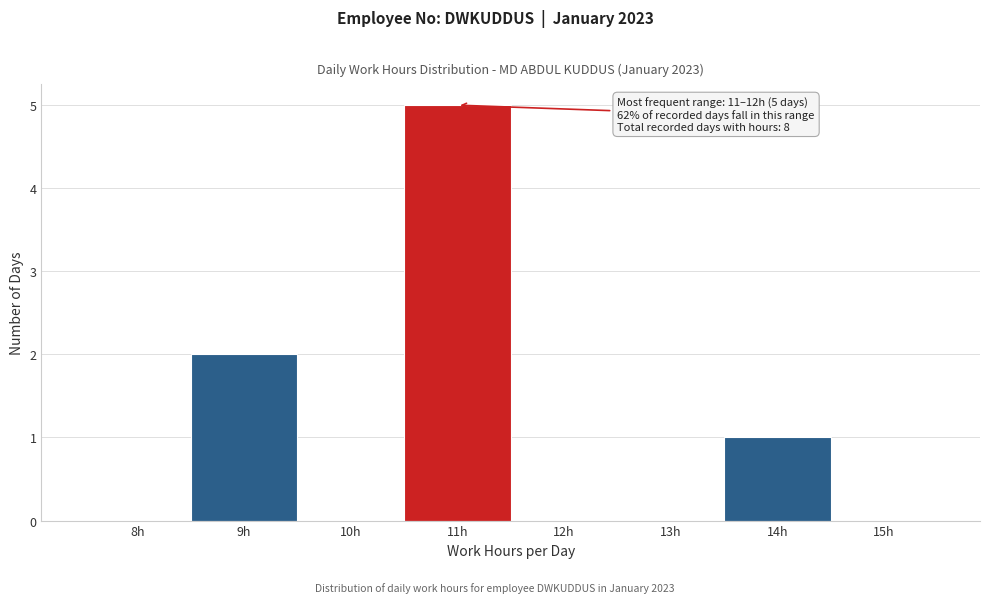

Reading left to right, extract all data points from this chart.

8h=0	9h=2	10h=0	11h=5	12h=0	13h=0	14h=1	15h=0